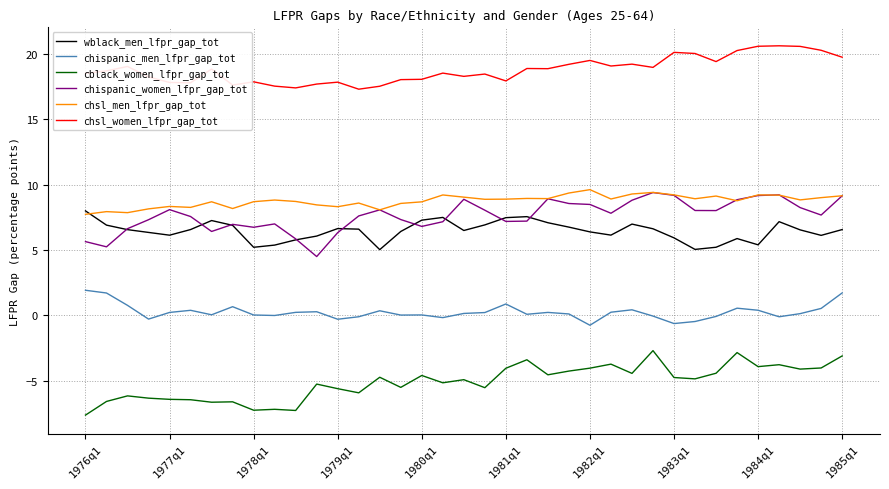

What is the maximum value for chispanic_women_lfpr_gap_tot?

9.4